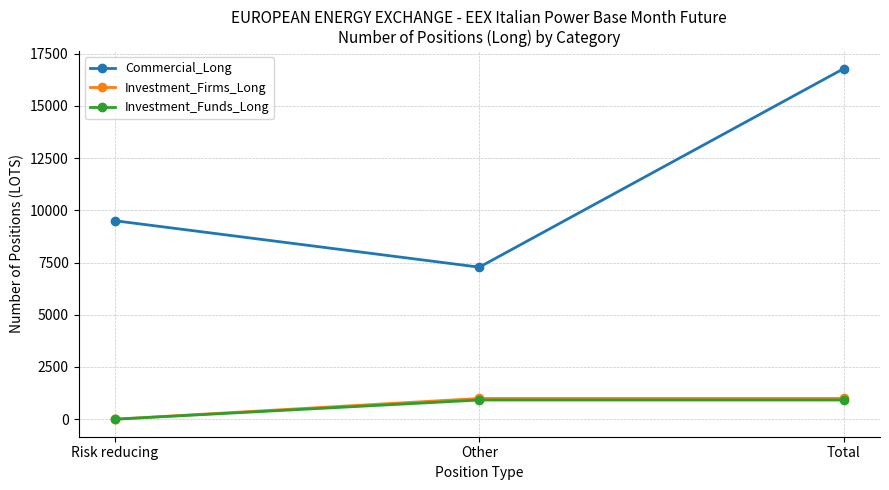

What are all the series names shown in the legend?

Commercial_Long, Investment_Firms_Long, Investment_Funds_Long